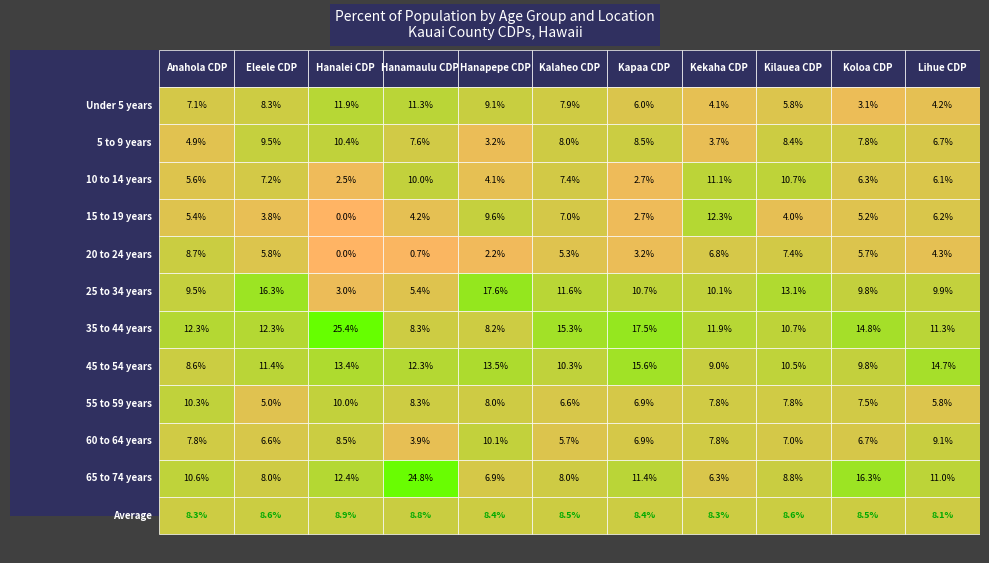

List the labels in order of Lihue CDP value, smallest first.

0, 4, 8, 2, 3, 1, 9, 5, 10, 6, 7